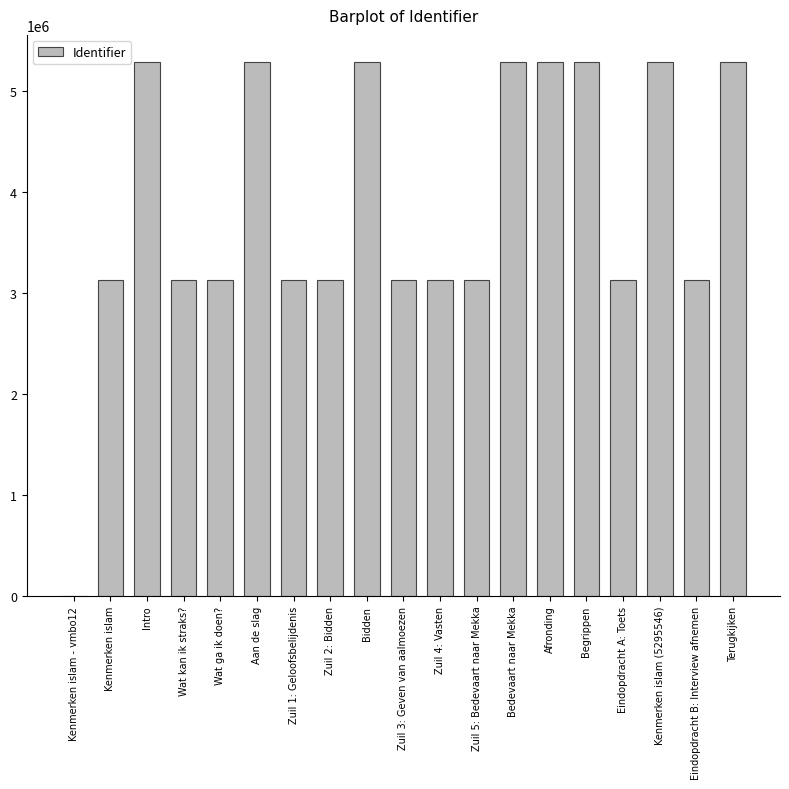

Count the number of data series in this chart.

1